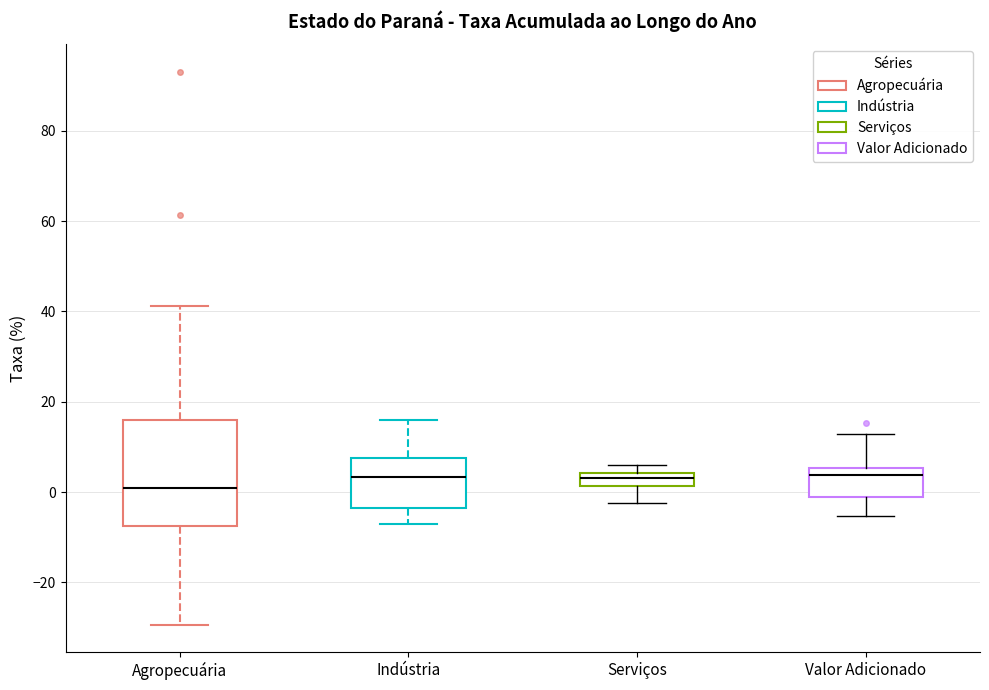

Where is the lower edge of the box for Agropecuária on the y-axis? The values are not printed on the chart, so give them approximately, as read against the axis.

-8